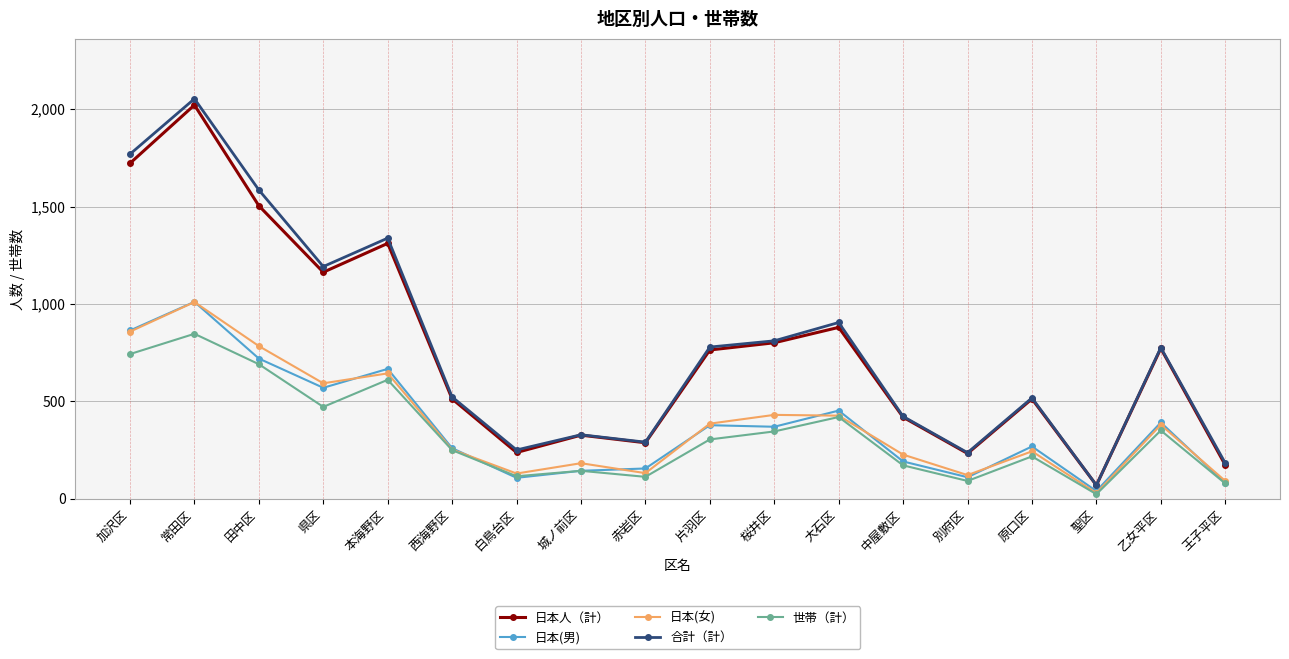

What is the difference between the highest and lowest values at 別府区?

145